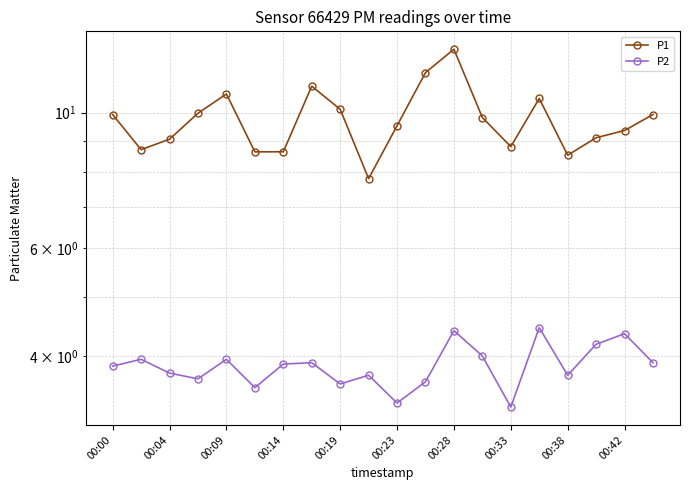

What is the difference between the maximum and minimum values in the P1 series?

4.9